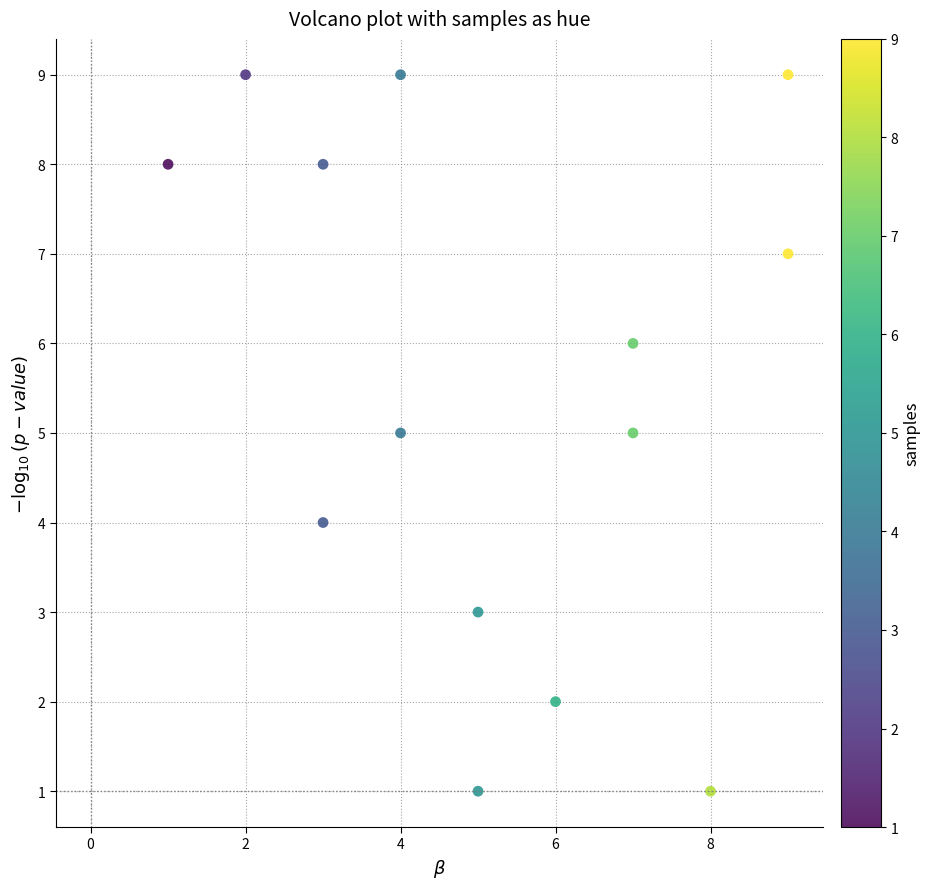

What is the range of X values (max minus min)?

8